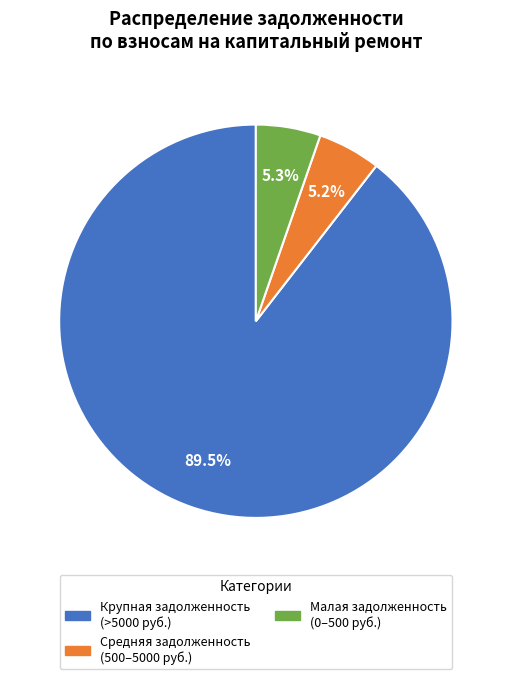

Between Крупная задолженность (>5000 руб.) and Малая задолженность (0–500 руб.), which is larger?

Крупная задолженность (>5000 руб.)